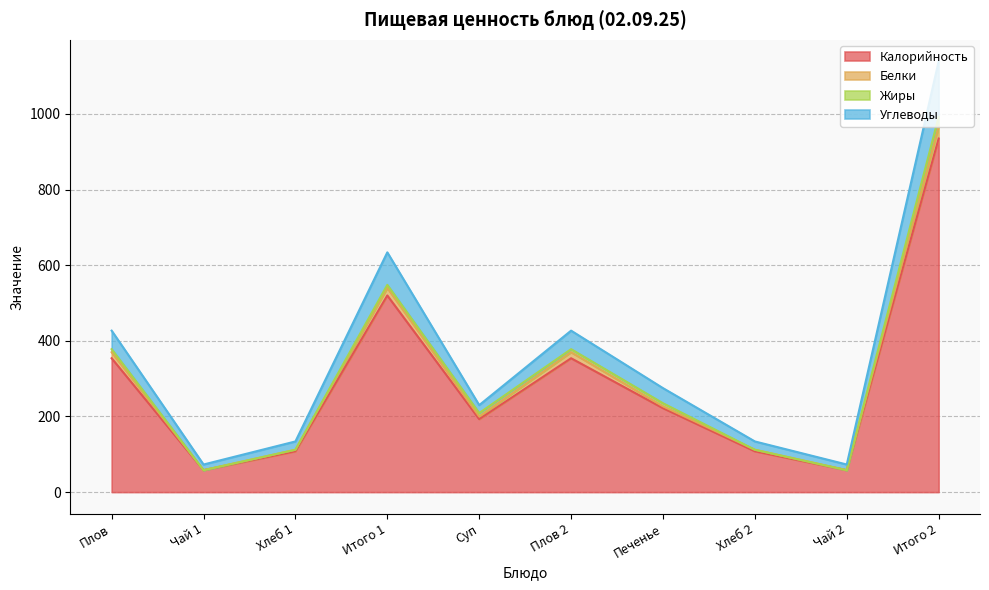

True or false: Углеводы and Калорийность cross at least once.

False